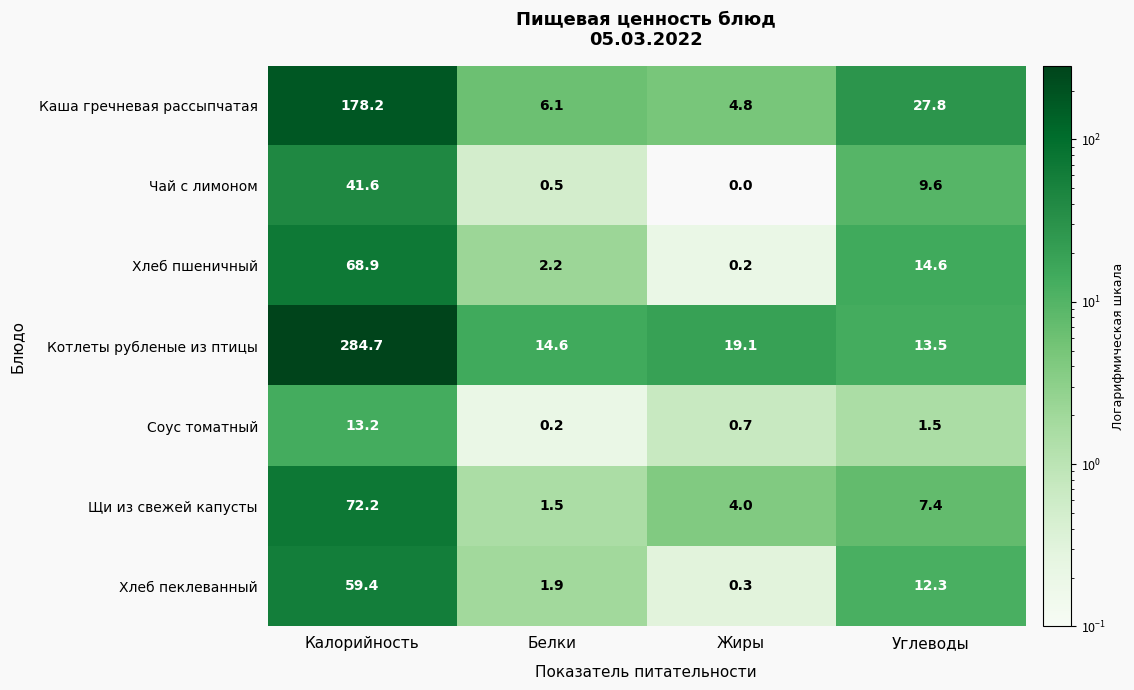

What is the sum of all Котлеты рубленые из птицы values?

331.9